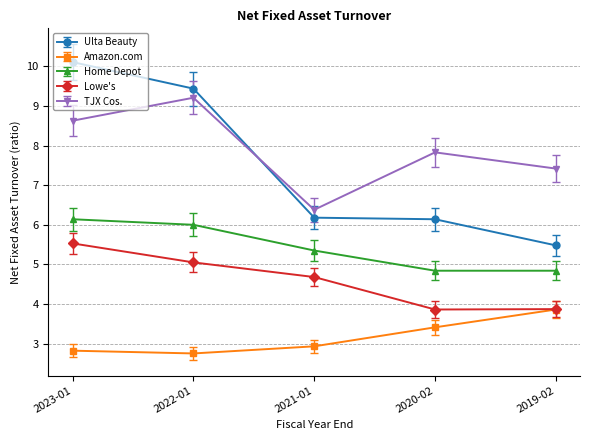

Rank the series by their maximum value, from lowest to highest.

Amazon.com, Lowe's, Home Depot, TJX Cos., Ulta Beauty